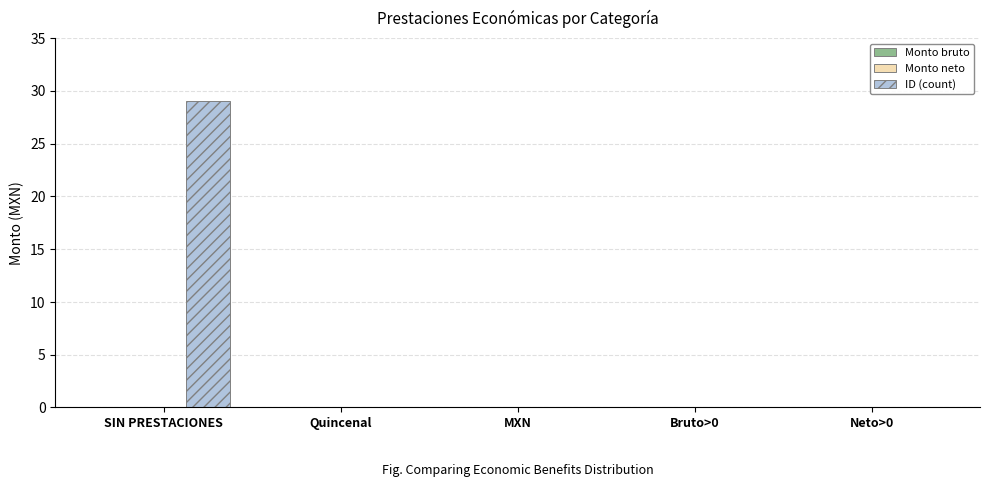

Reading left to right, extract all data points from this chart.

SIN PRESTACIONES=29	Quincenal=0	MXN=0	Bruto>0=0	Neto>0=0